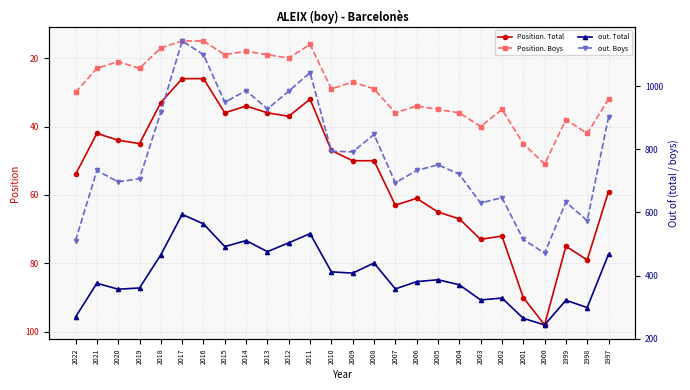

How many series are shown in this chart?

4